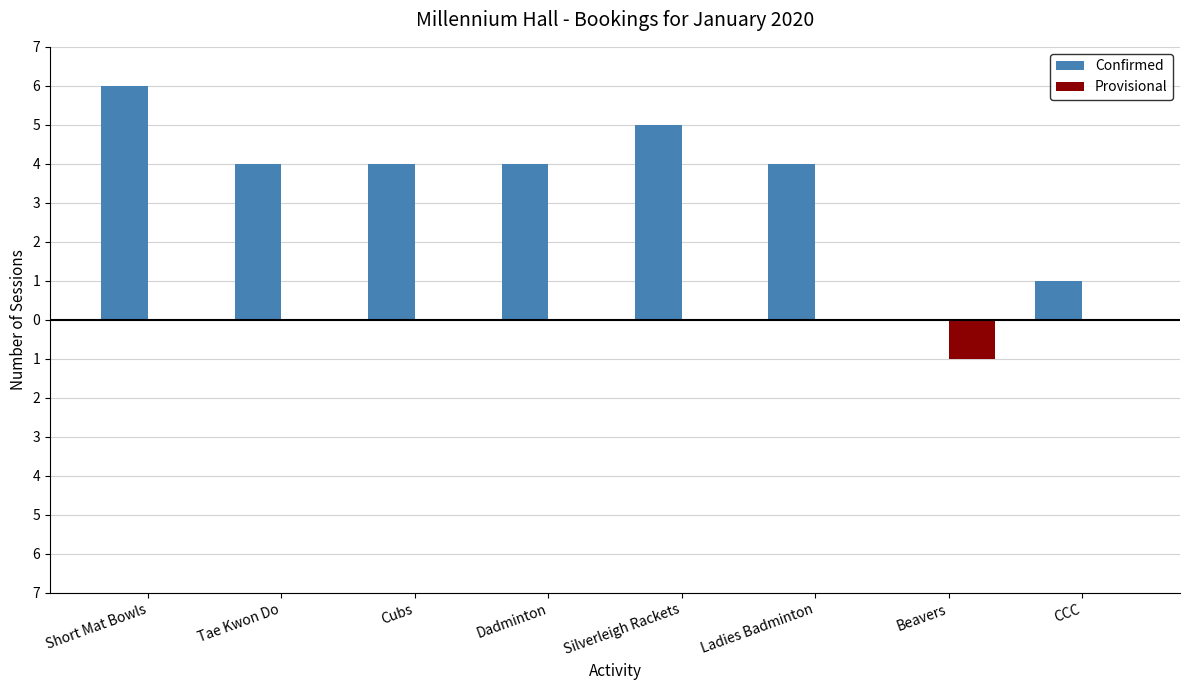

Are the bars horizontal?

No